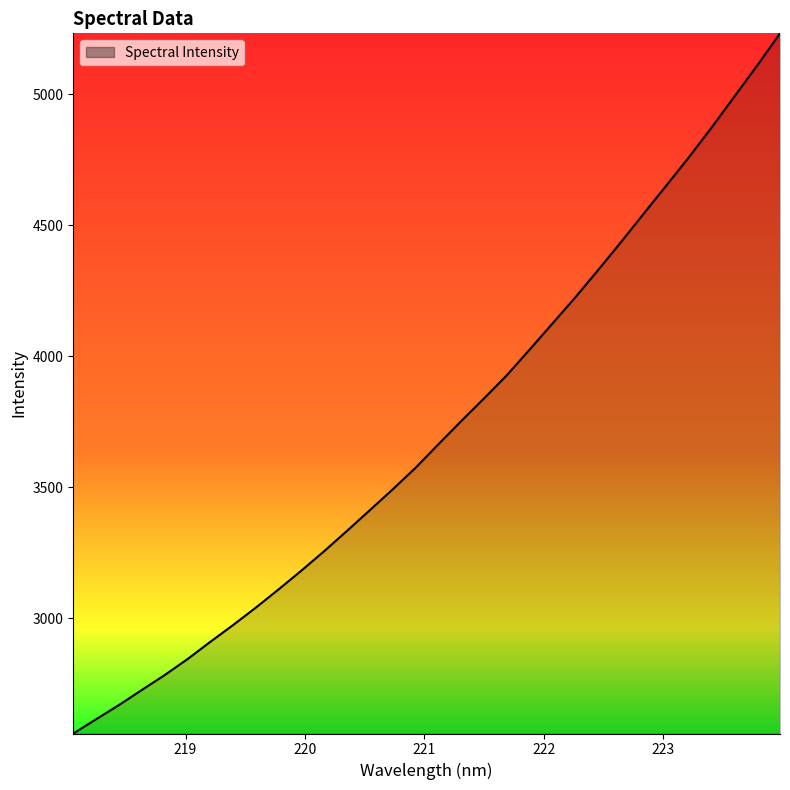

What is the minimum value shown in the chart?

2559.0